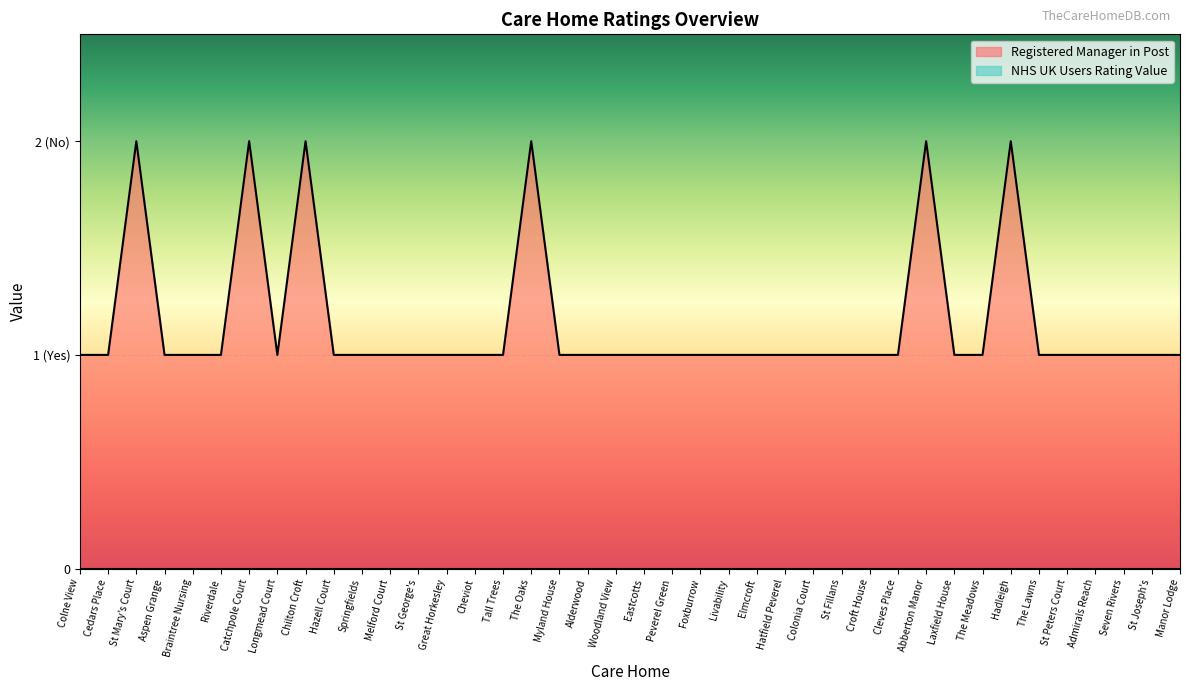

Does the chart display data point markers on the line(s)?

No